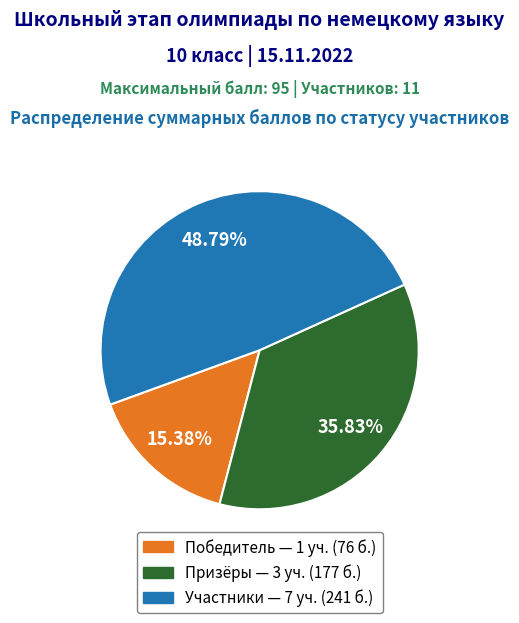

To the nearest percent, what is the difference between the largest and smallest slice percentages?

33%